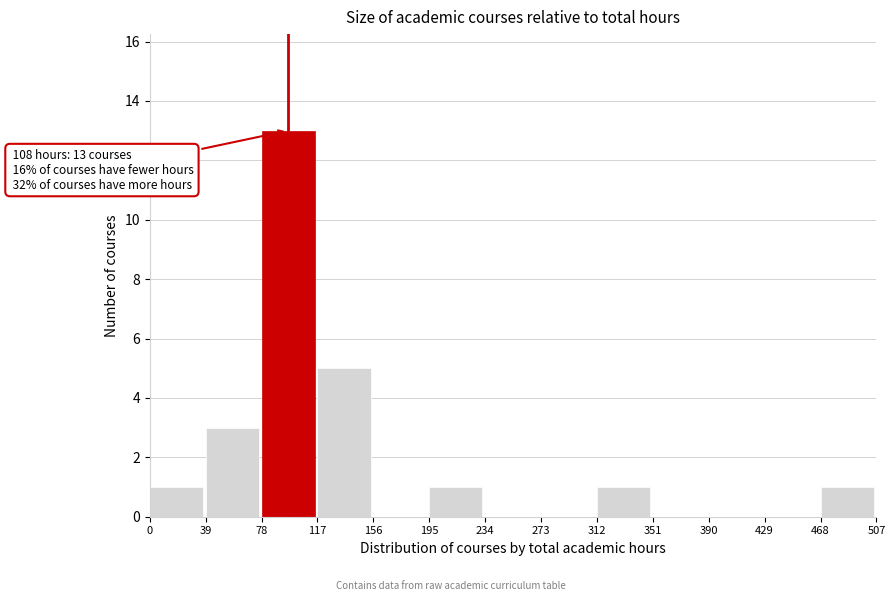

Which range on the x-axis has the tallest bar?

78 to 117